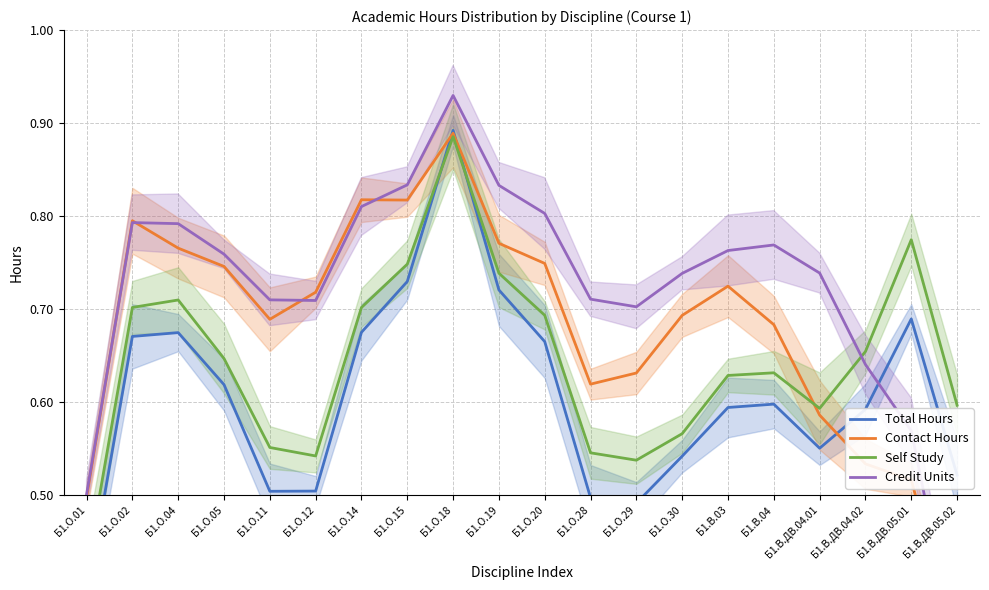

Between Б1.О.11 and Б1.О.30, which is larger?

Б1.О.30